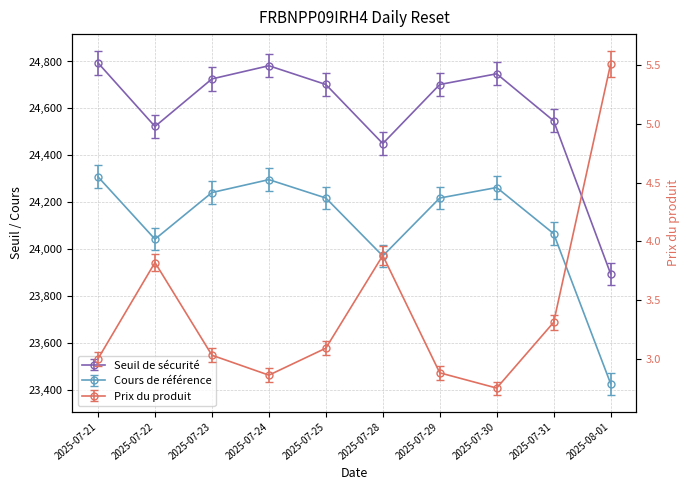

List the series in order of their peak value, lowest first.

Prix du produit, Cours de référence, Seuil de sécurité